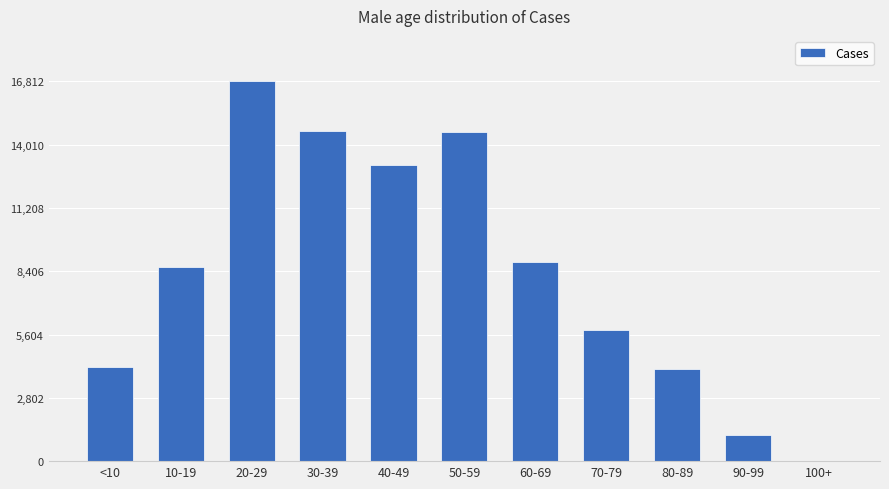

Approximately how many times larger is the value at 10-19 compared to 80-89?

2.1